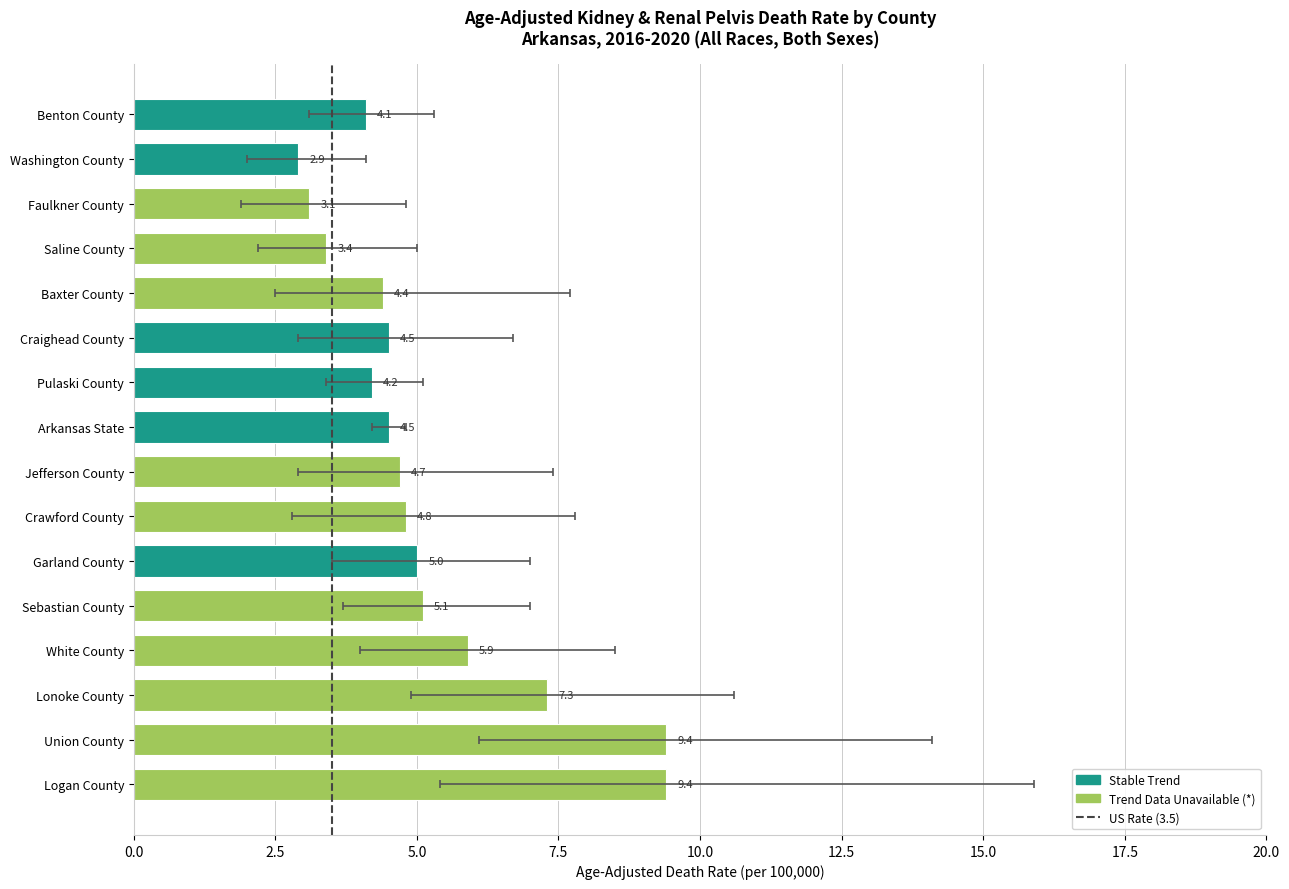

Rank the series by their maximum value, from lowest to highest.

lower_ci, rates, upper_ci